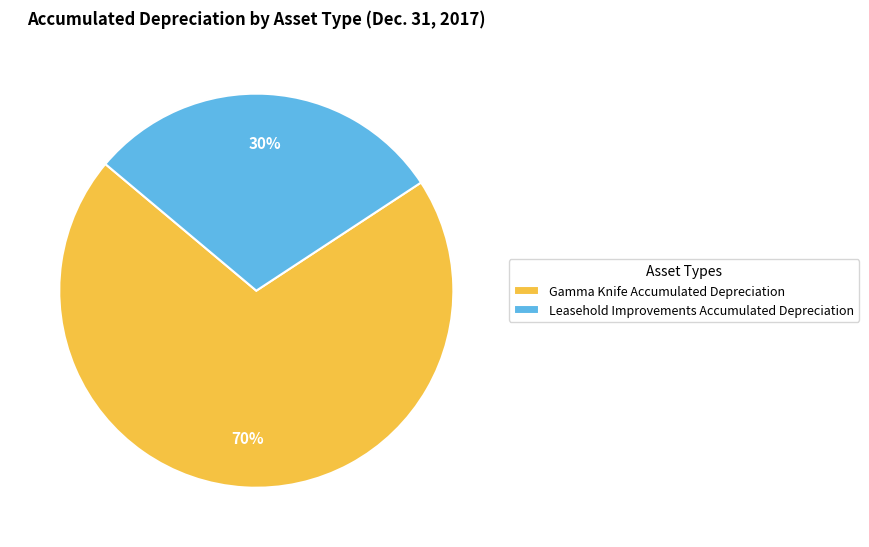

To the nearest percent, what percentage of the pie is Leasehold Improvements Accumulated Depreciation?

30%